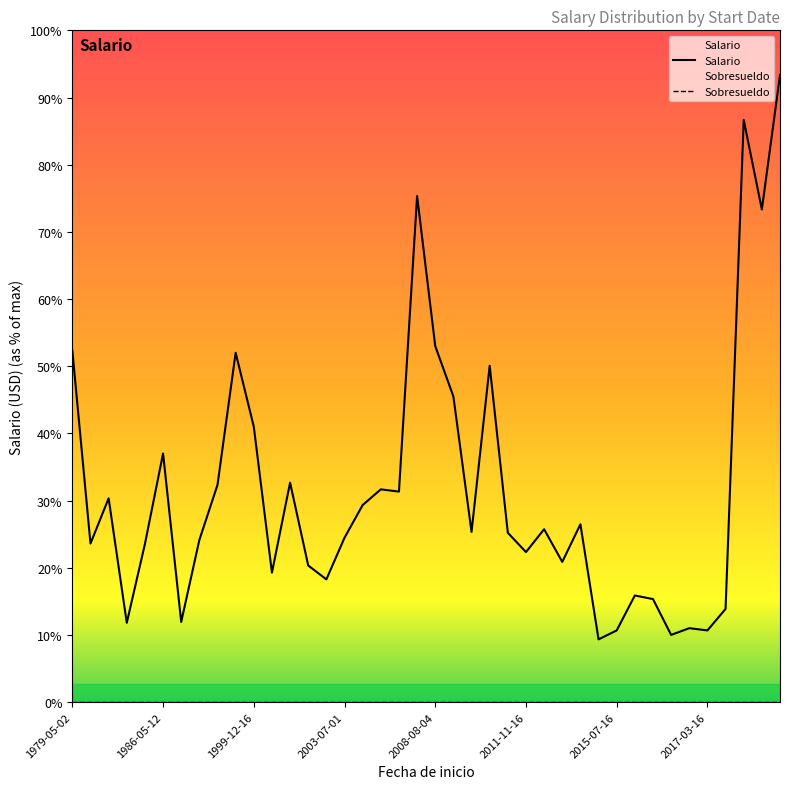

True or false: Sobresueldo and Salario intersect in this chart.

False